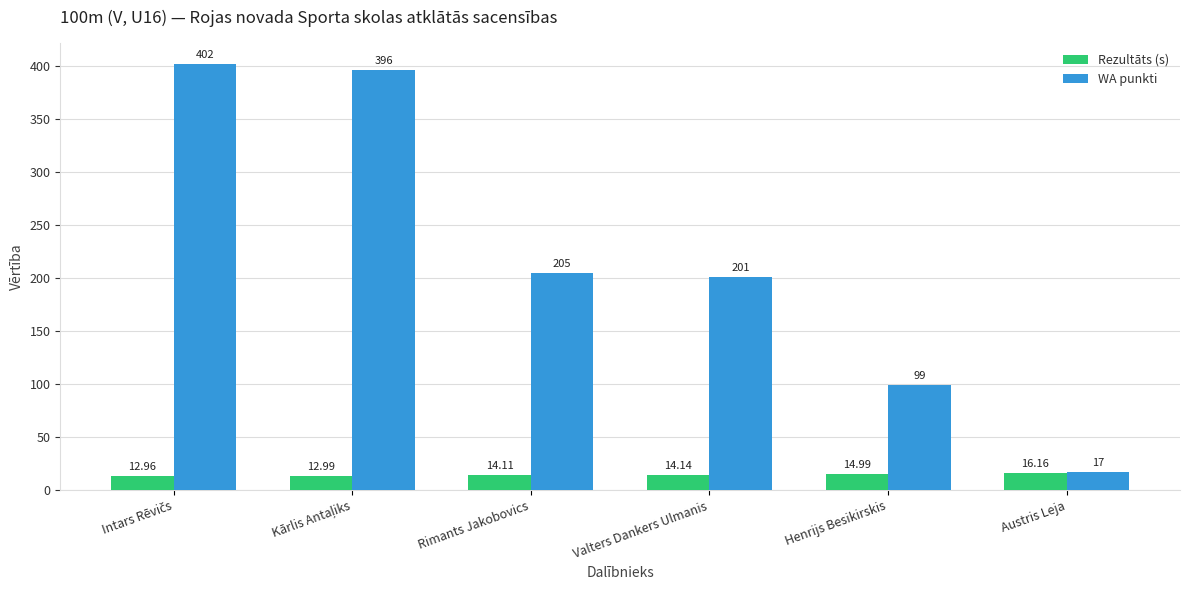

What is the average value of the WA punkti series?

220.0